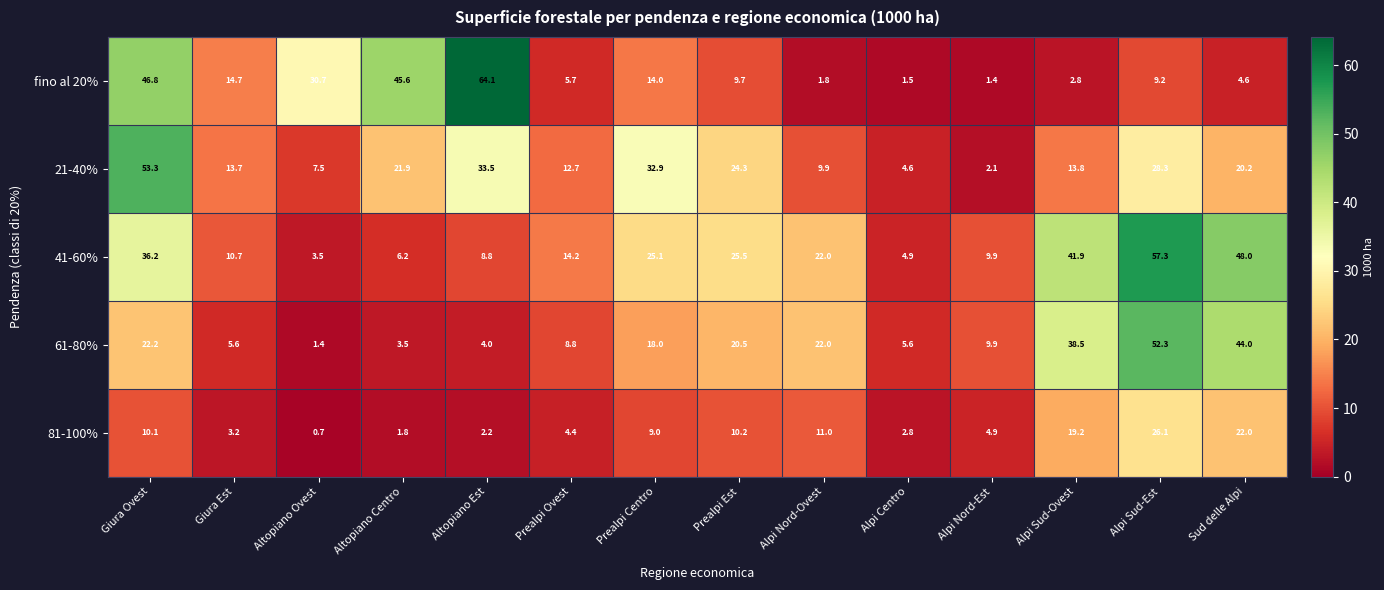

True or false: 41-60% has a value of 18.1 at Giura Est.

False